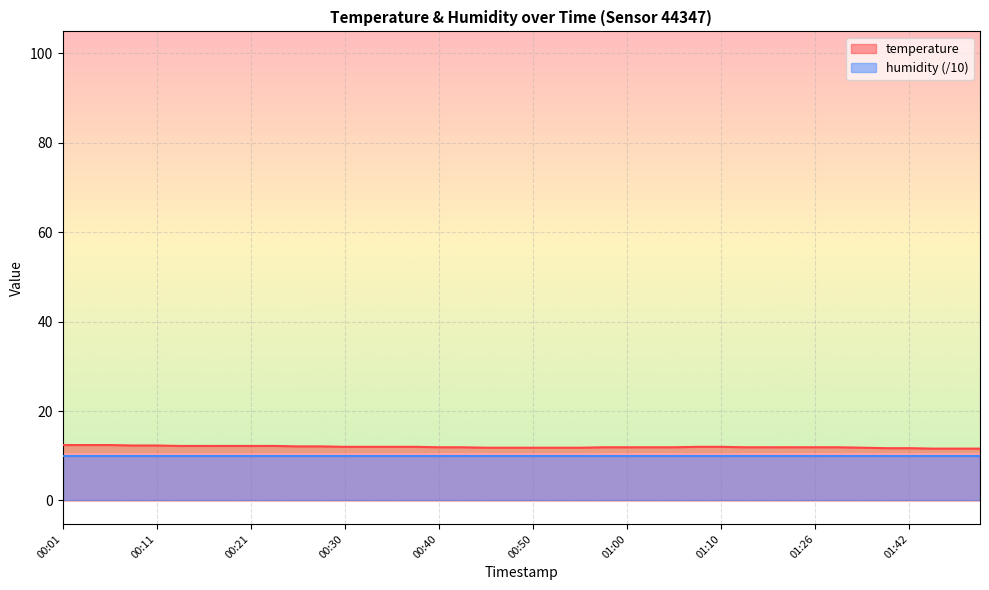

Reading left to right, extract all data points from this chart.

12.4	12.4	12.4	12.3	12.3	12.2	12.2	12.2	12.2	12.2	12.1	12.1	12.0	12.0	12.0	12.0	11.9	11.9	11.8	11.8	11.8	11.8	11.8	11.9	11.9	11.9	11.9	12.0	12.0	11.9	11.9	11.9	11.9	11.9	11.8	11.7	11.7	11.6	11.6	11.6